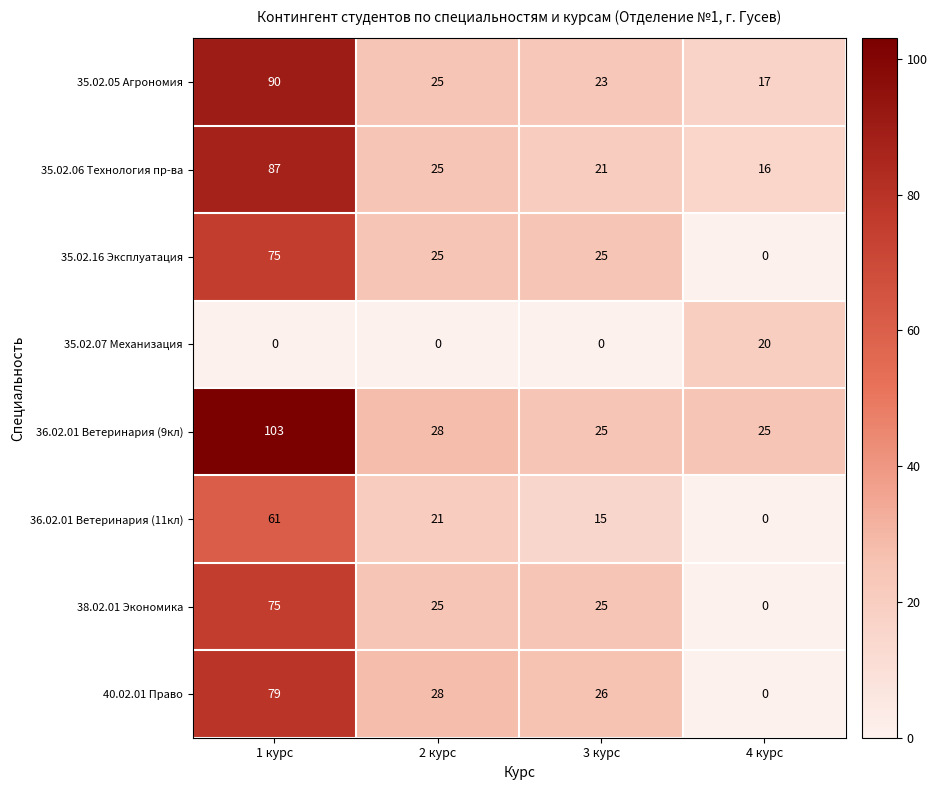

What is the lowest value of the 35.02.06 Технология пр-ва series?

16